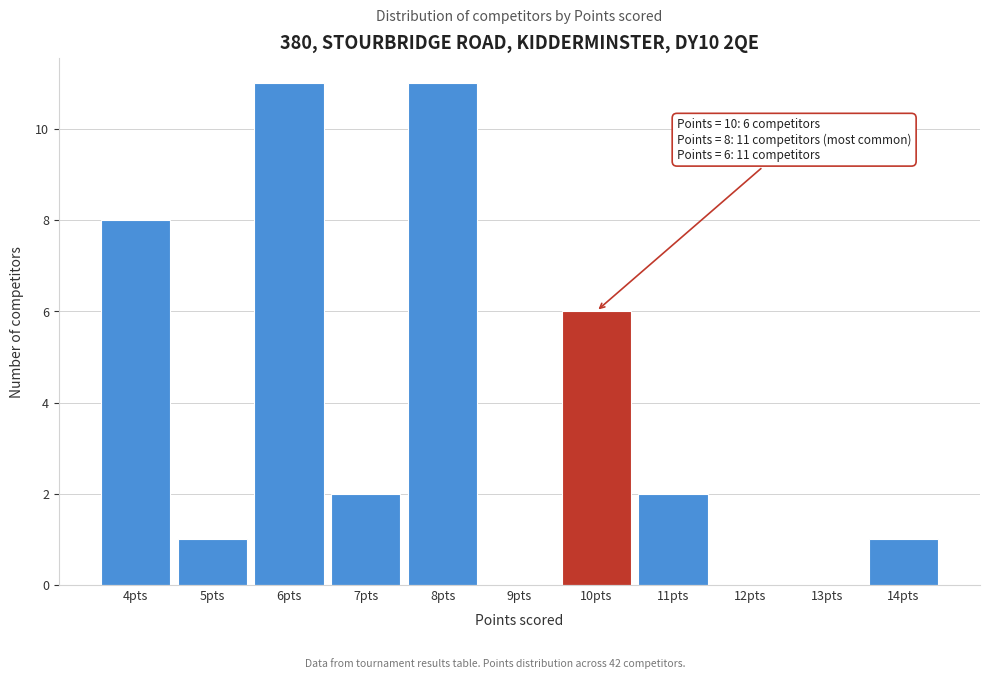

Reading left to right, transcribe all the data shown in this chart.

4pts=8	5pts=1	6pts=11	7pts=2	8pts=11	9pts=0	10pts=6	11pts=2	12pts=0	13pts=0	14pts=1